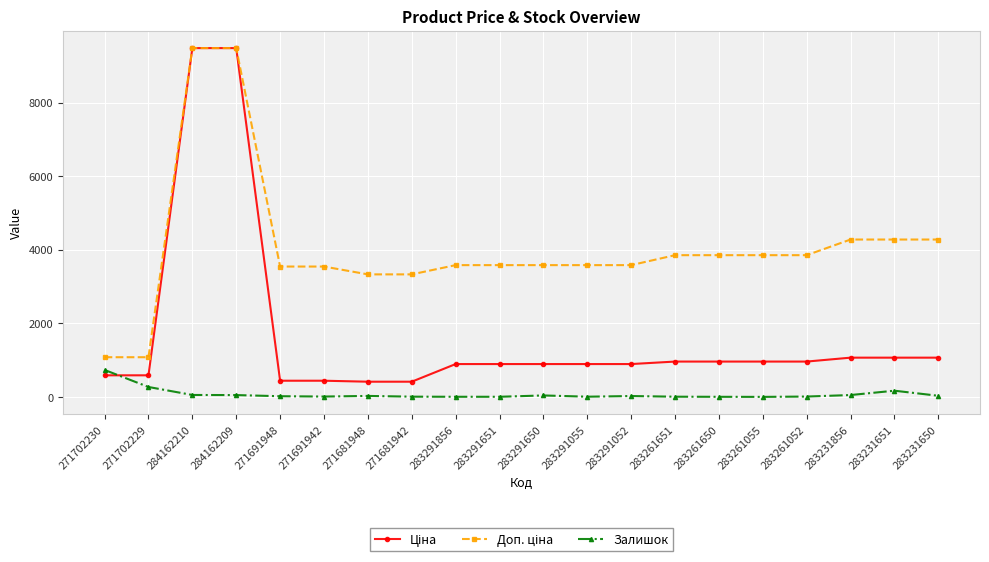

What is the maximum value shown in the chart?

9480.1